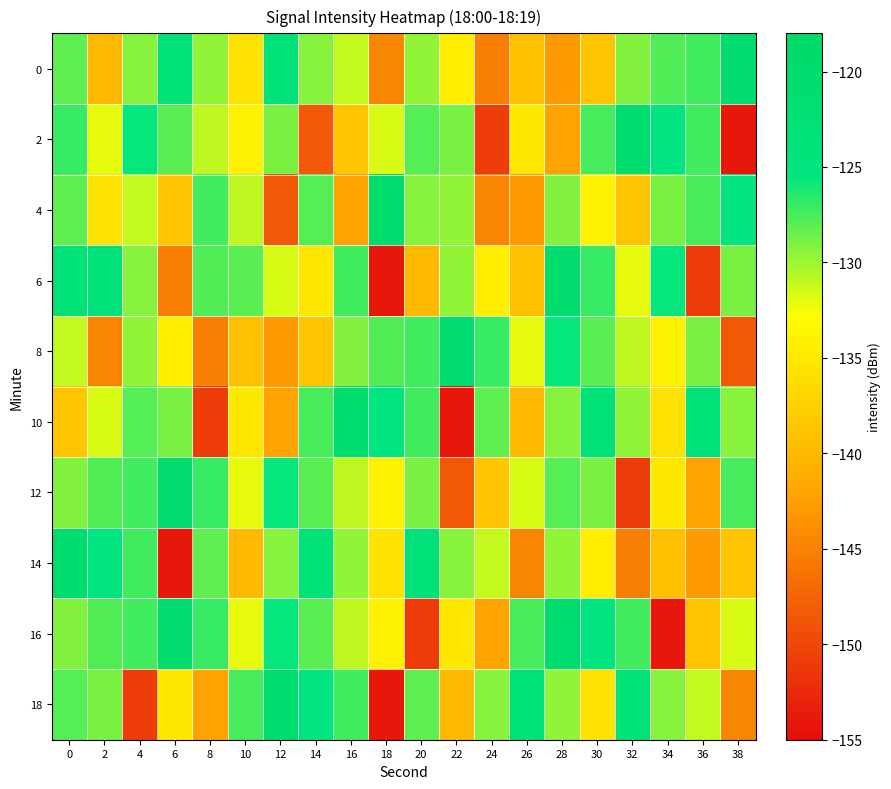

Which category has the highest value across all series?

38